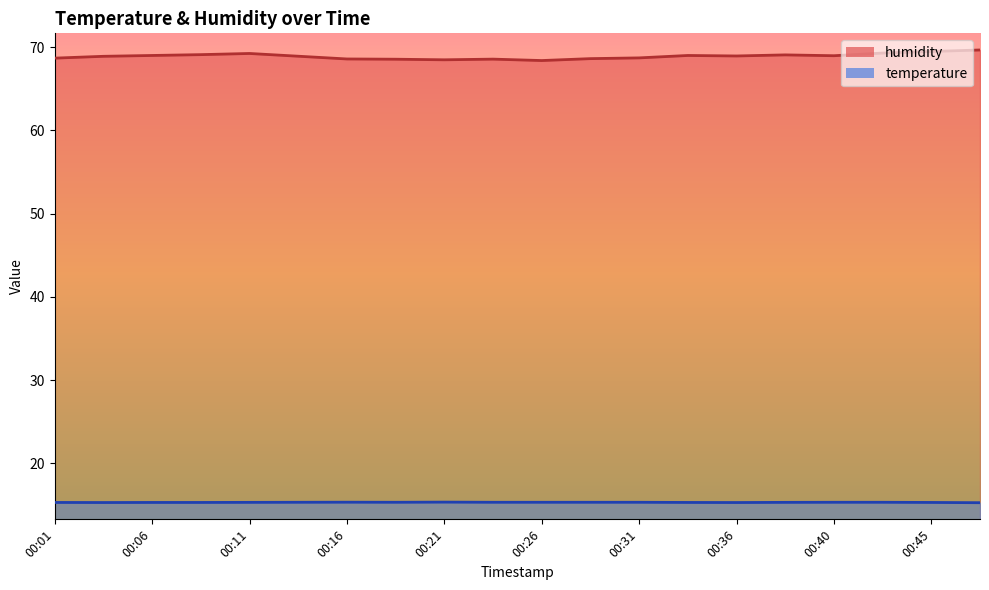

At which category is the sum across all series the highest?

00:48